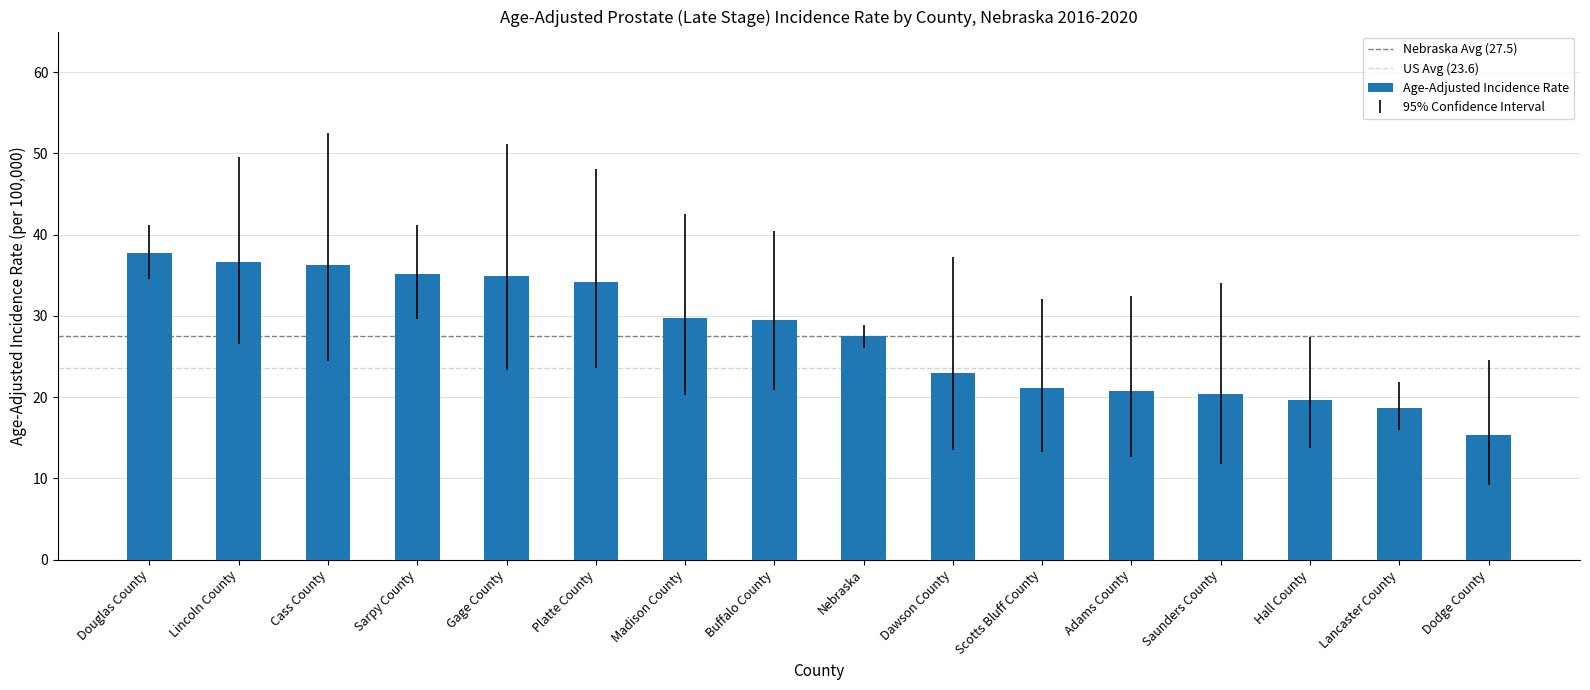

The value at Lincoln County is 25.1. True or false?

False